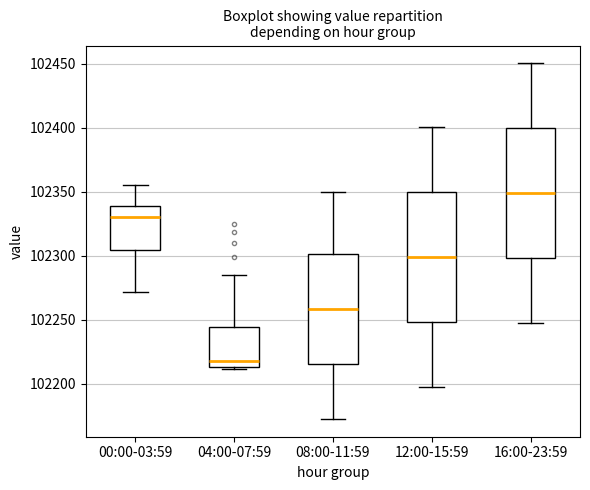

Reading left to right, read every box against the y-axis: the position of its median line, the range the box covers, and the ends of its whiskers. The values are not printed on the chart, so give them approximately, as read against the axis.

00:00-03:59: median 102330, box 102305 to 102340, whiskers 102270 to 102355
04:00-07:59: median 102220, box 102215 to 102245, whiskers 102210 to 102285
08:00-11:59: median 102260, box 102215 to 102300, whiskers 102175 to 102350
12:00-15:59: median 102300, box 102250 to 102350, whiskers 102200 to 102400
16:00-23:59: median 102350, box 102300 to 102400, whiskers 102245 to 102450